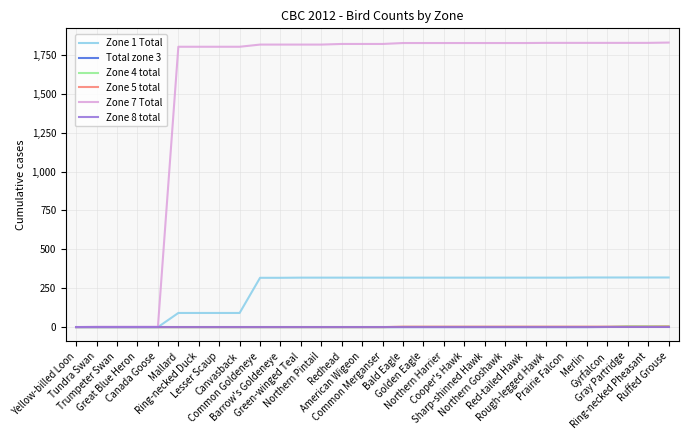

Is this an area chart (filled region under the line)?

No